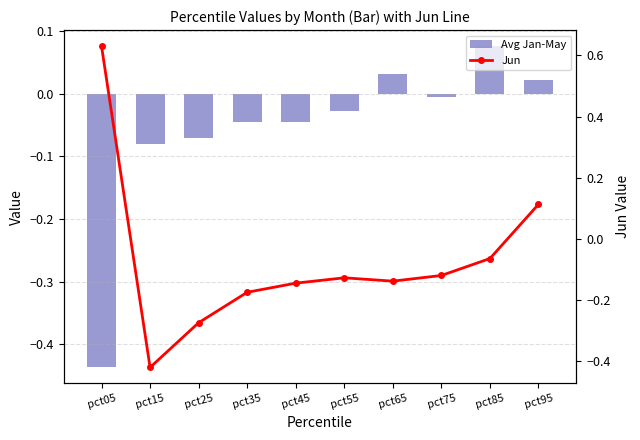

At which label is Jun closest to 0?

pct85